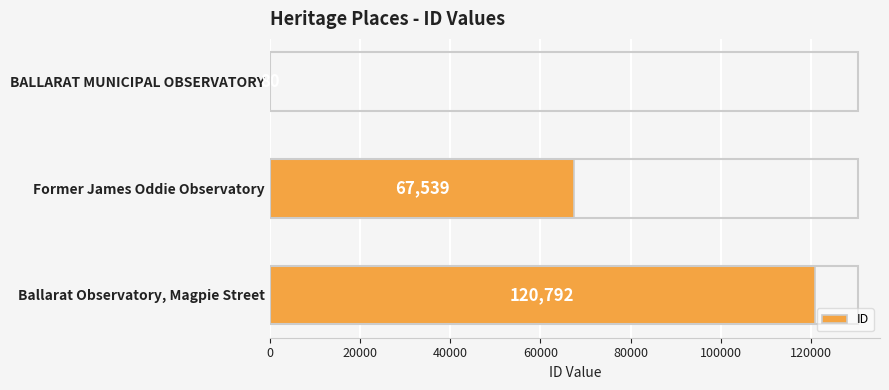

Reading bottom to top, list all the values displayed in this chart.

Ballarat Observatory, Magpie Street=120792	Former James Oddie Observatory=67539	BALLARAT MUNICIPAL OBSERVATORY=80